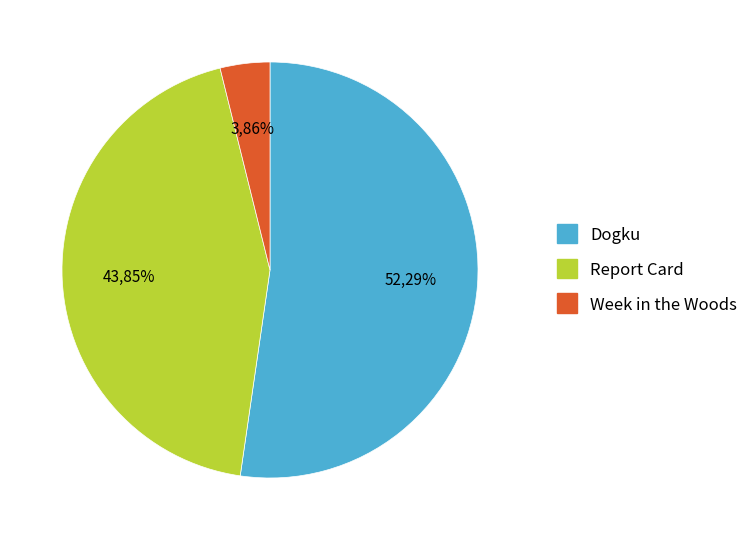

What is the largest slice in the pie chart?

Dogku